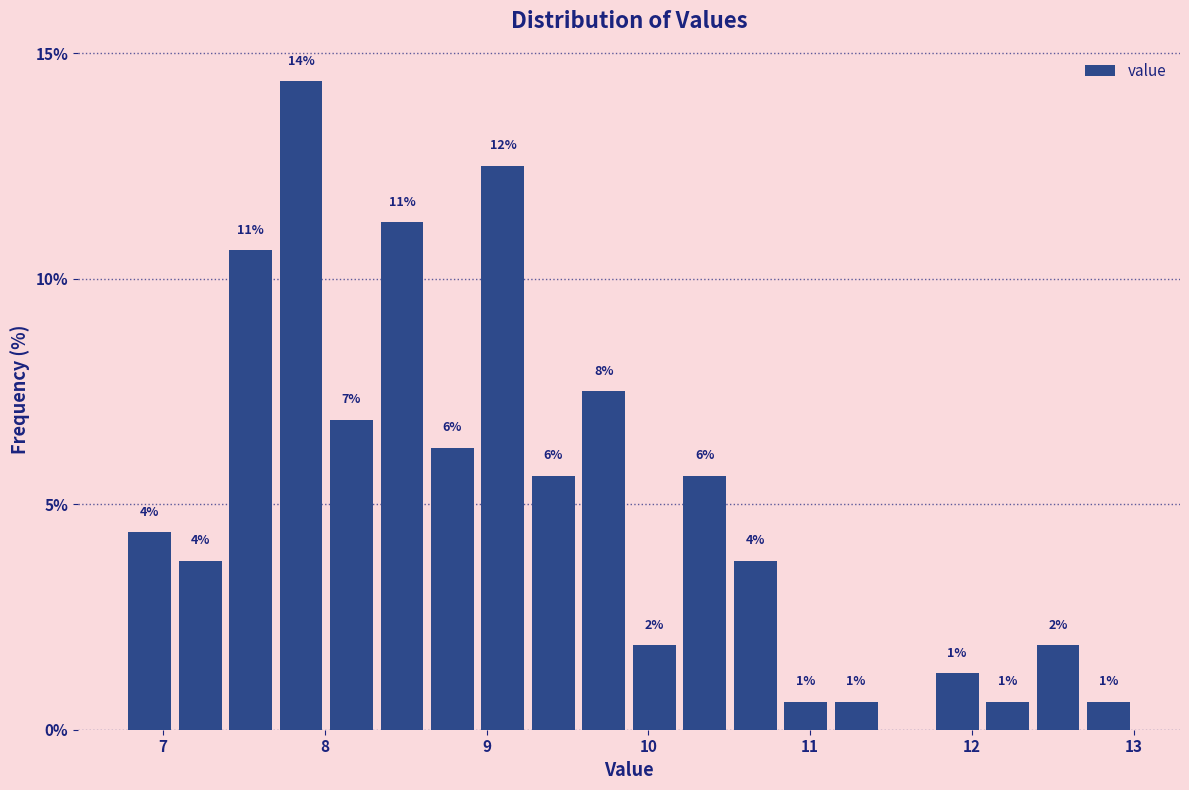

Read against the x-axis, roughly where is the centre of the tallest bar?

7.9